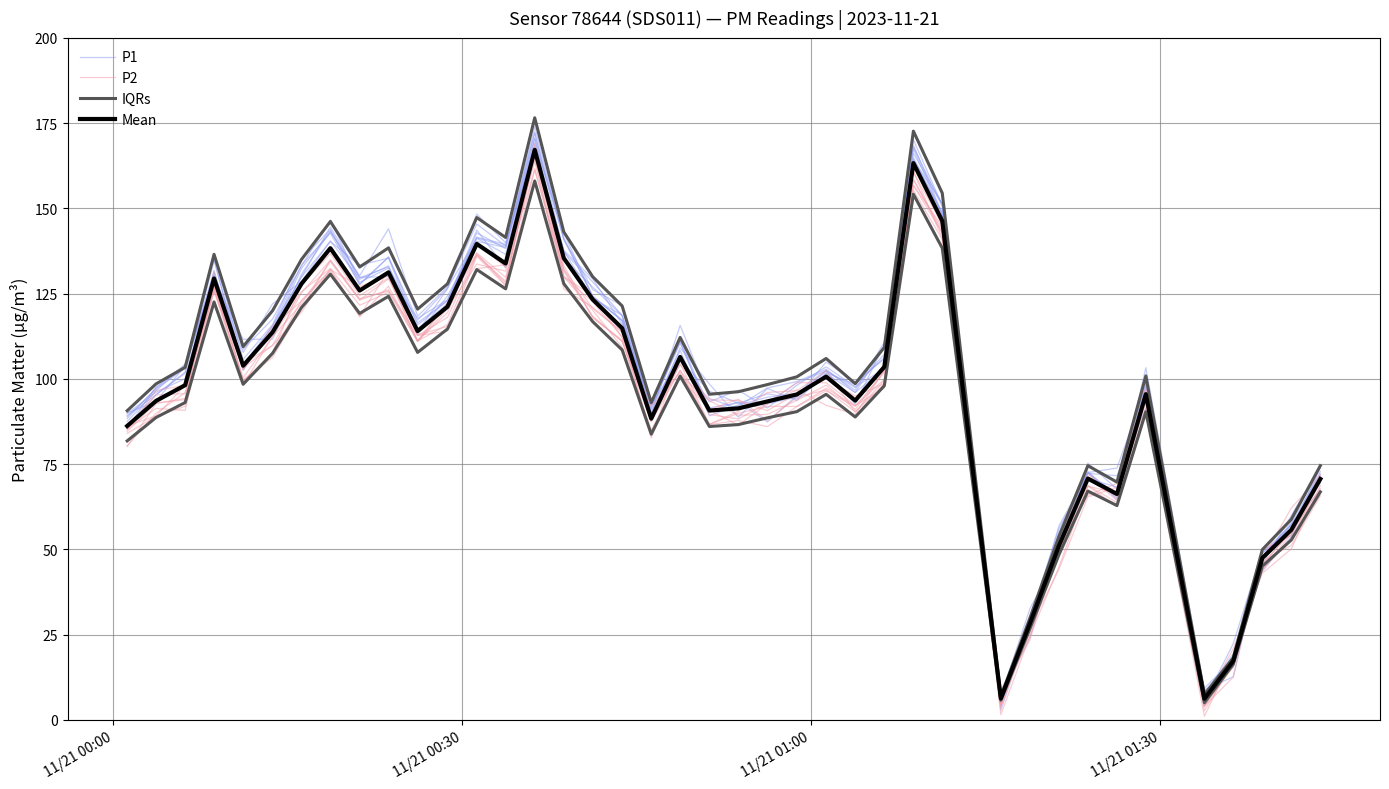

What is the average value of the Mean series?

97.2